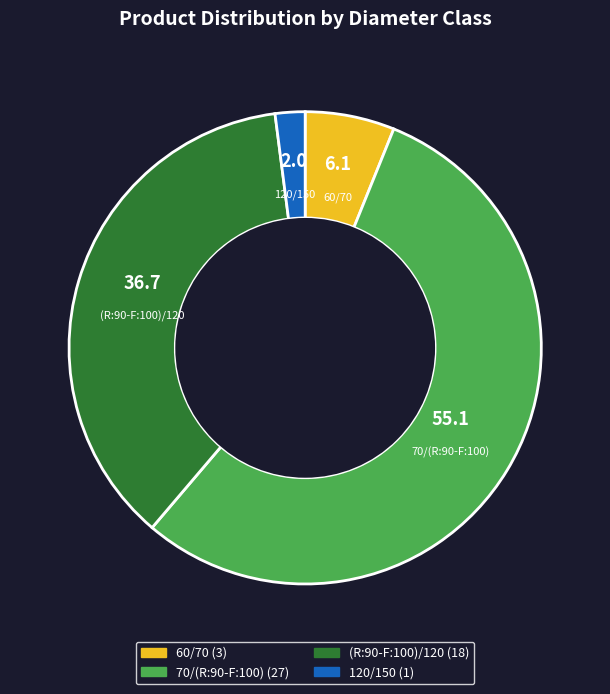

Is there any slice that represents more than half of the pie?

Yes